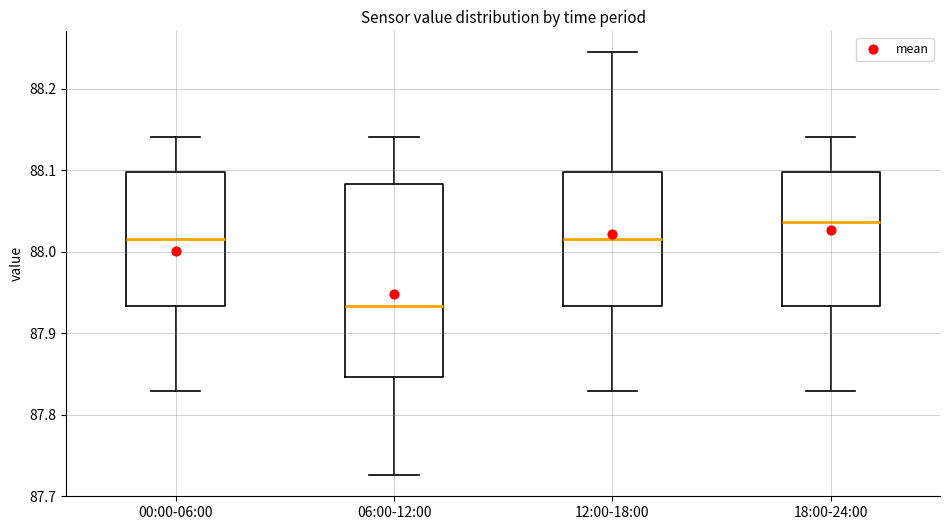

Which box's median line is the highest?

18:00-24:00